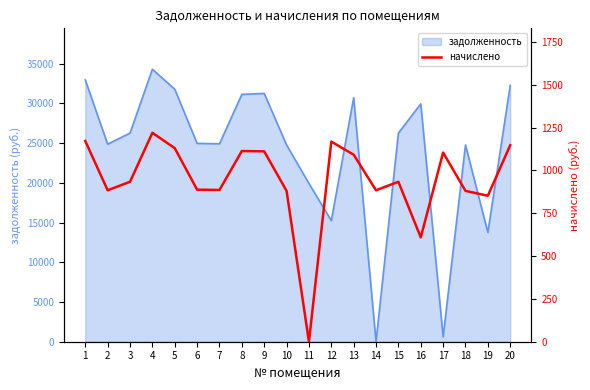

How many points are lower than both their immediate neighbors (excluding endpoints)?

6